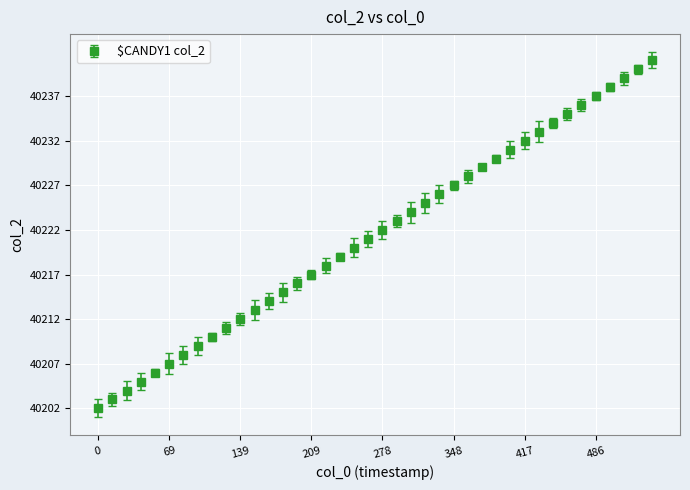

What is the value of the 7th point from the left?

40208